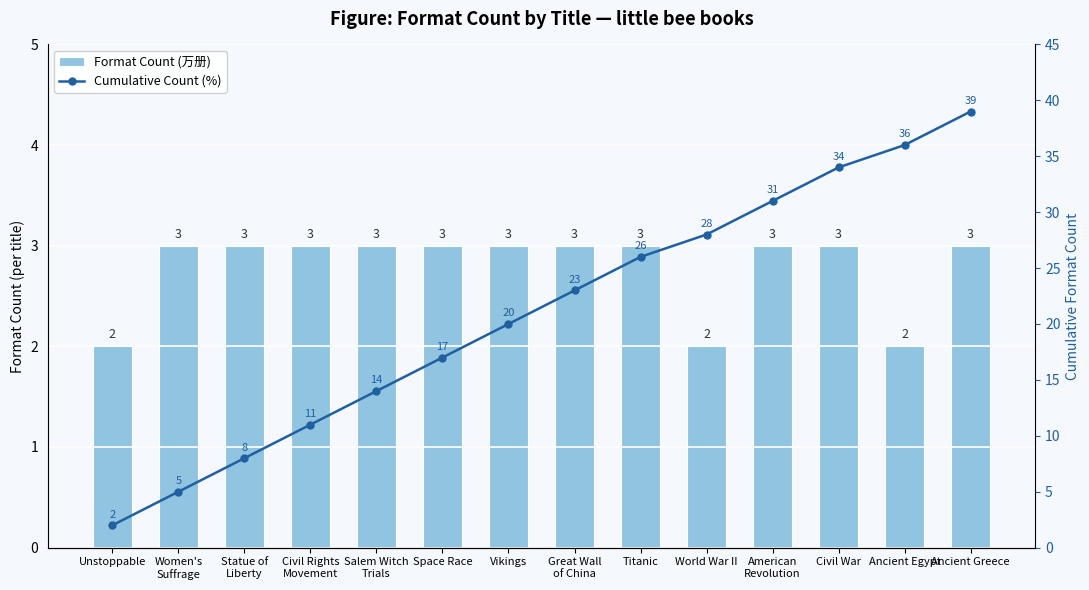

Which category has the highest value in the Cumulative Count series?

Ancient Greece